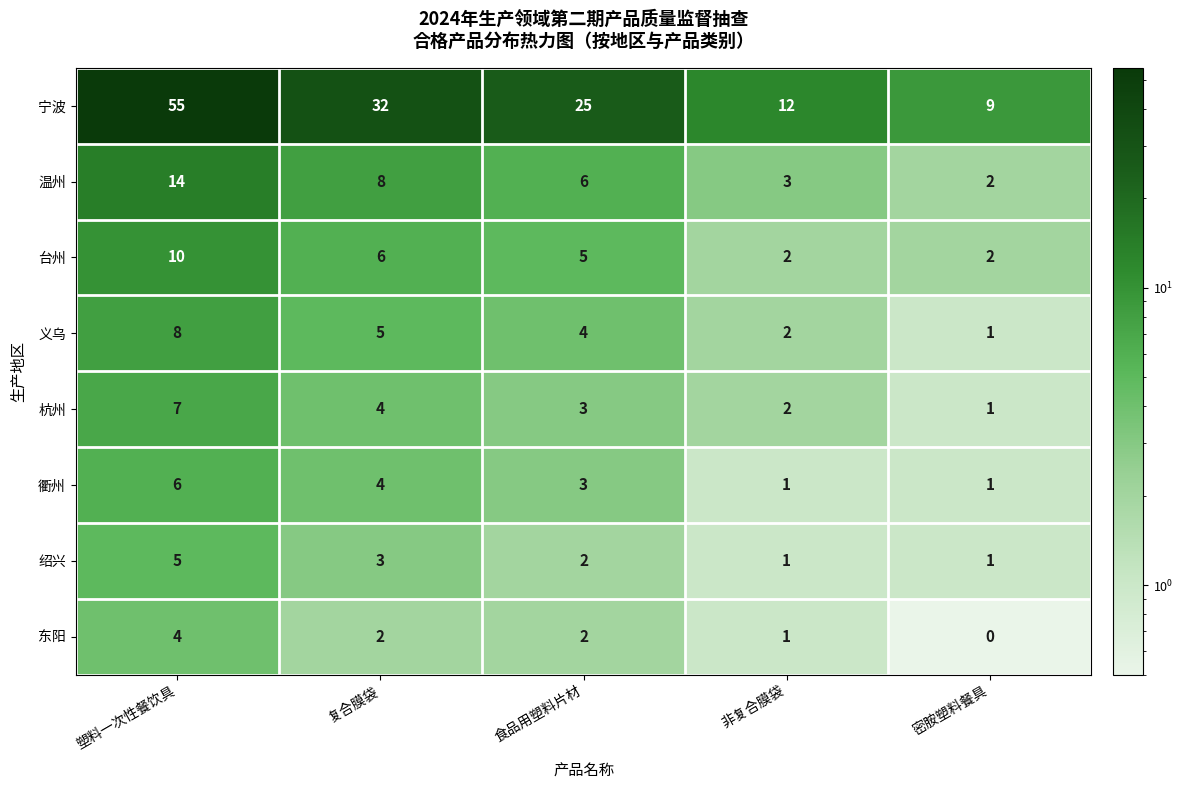

Which series has the widest spread of values?

宁波